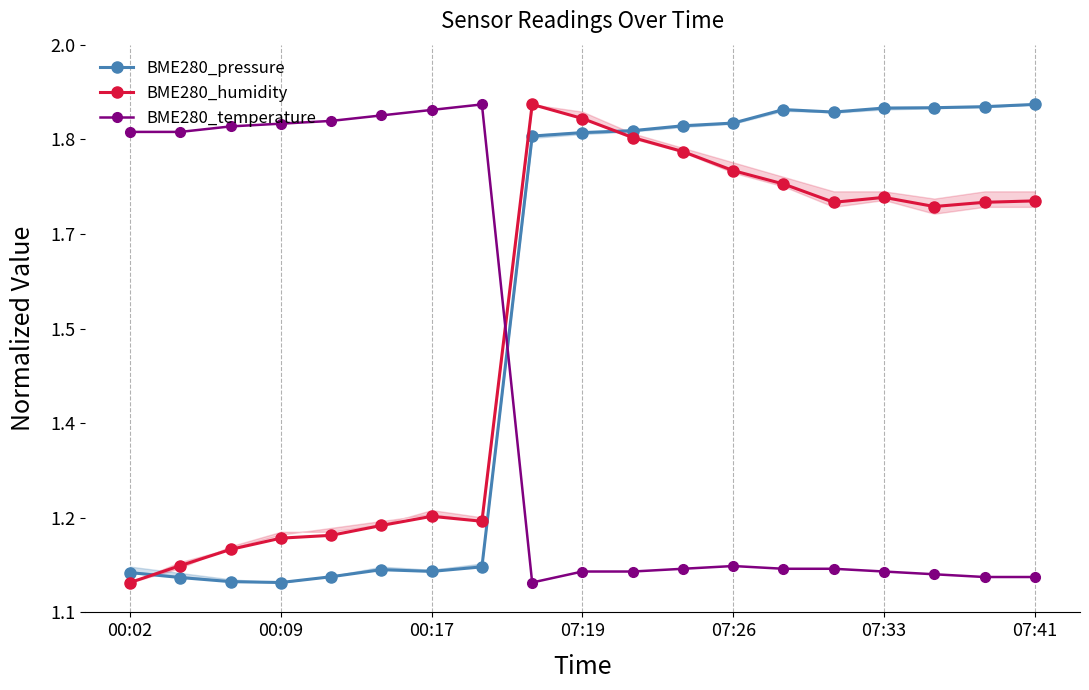

Does the chart have visible grid lines?

Yes